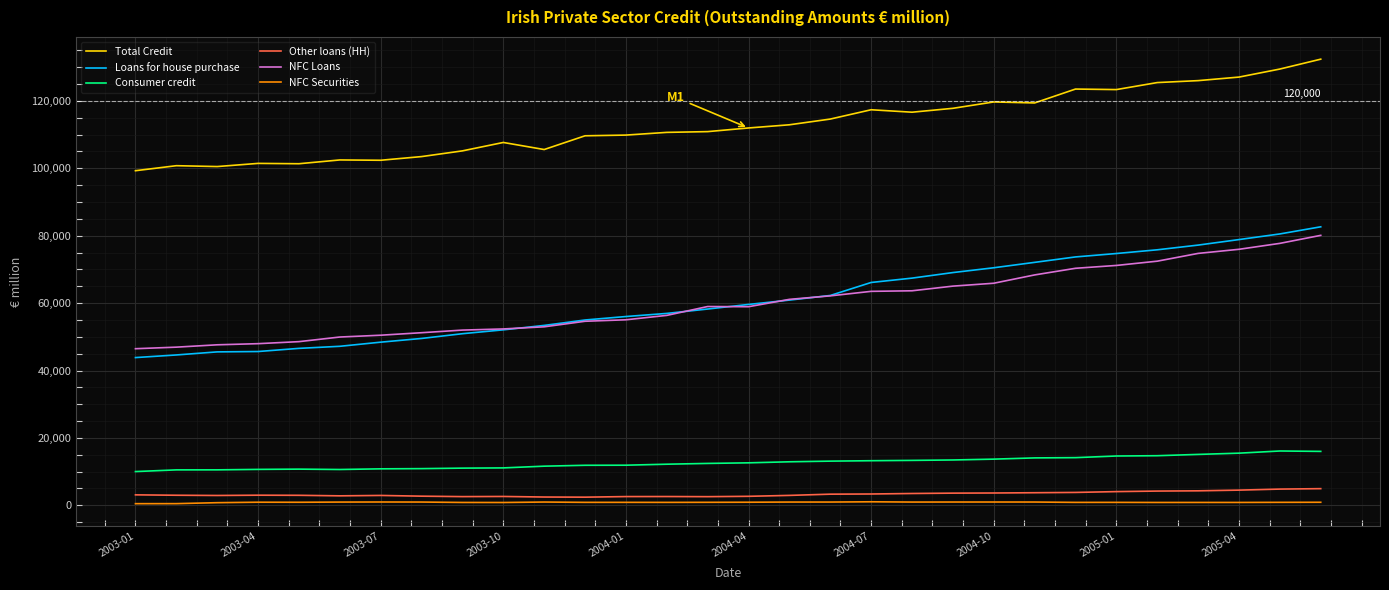

How many series are shown in this chart?

6